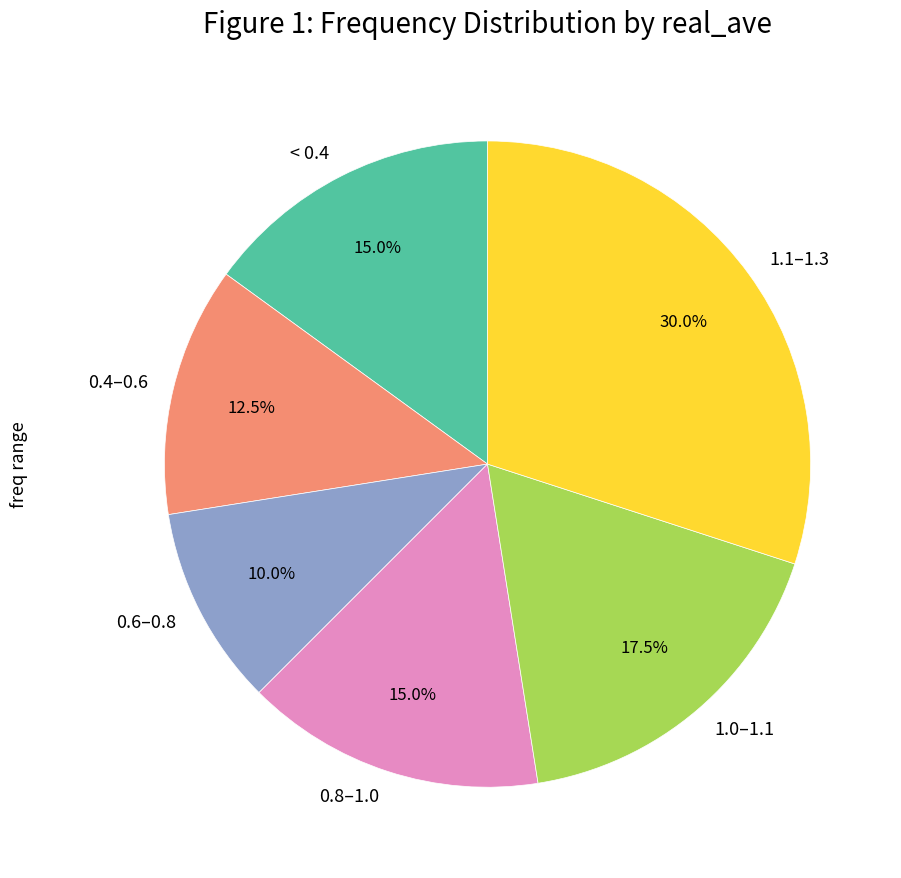

What percentage do 1.1–1.3 and 1.0–1.1 together represent?

47.5%